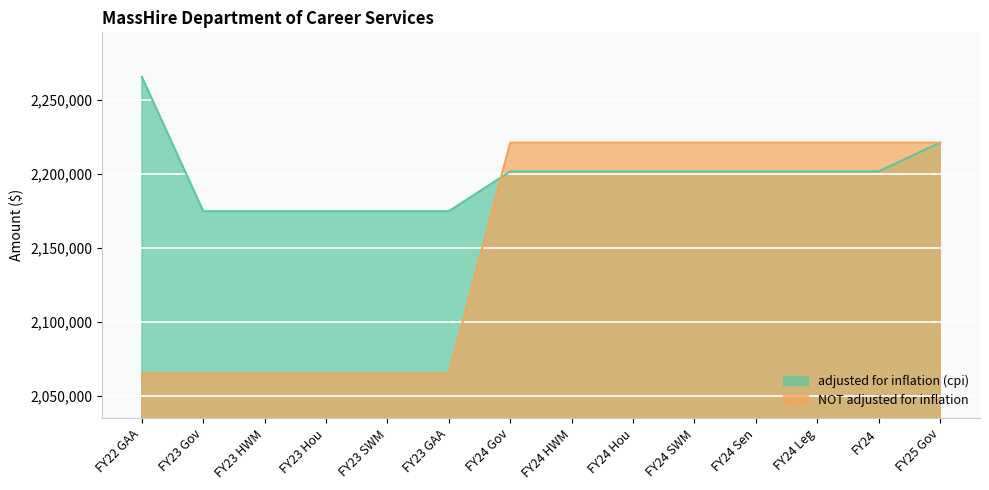

Rank the categories by NOT adjusted for inflation value from highest to lowest.

FY24 Gov, FY24 HWM, FY24 Hou, FY24 SWM, FY24 Sen, FY24 Leg, FY24, FY25 Gov, FY22 GAA, FY23 Gov, FY23 HWM, FY23 Hou, FY23 SWM, FY23 GAA